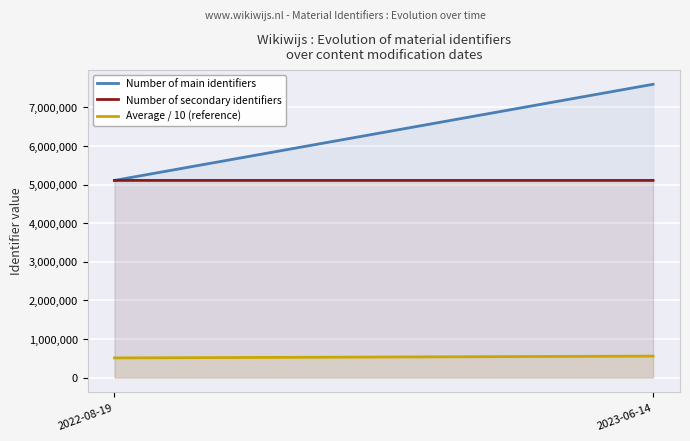

What is the difference between the maximum and minimum values in the Number of secondary identifiers series?

3.0